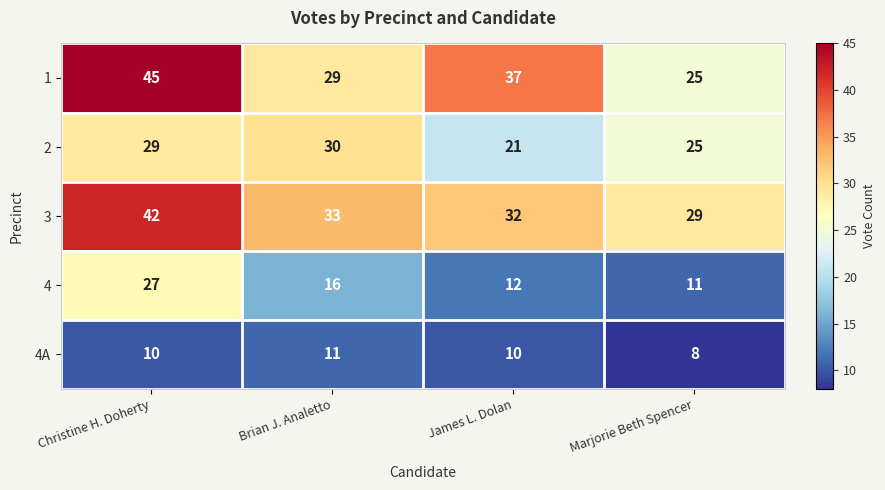

List the series in order of their peak value, lowest first.

4A, 4, 2, 3, 1